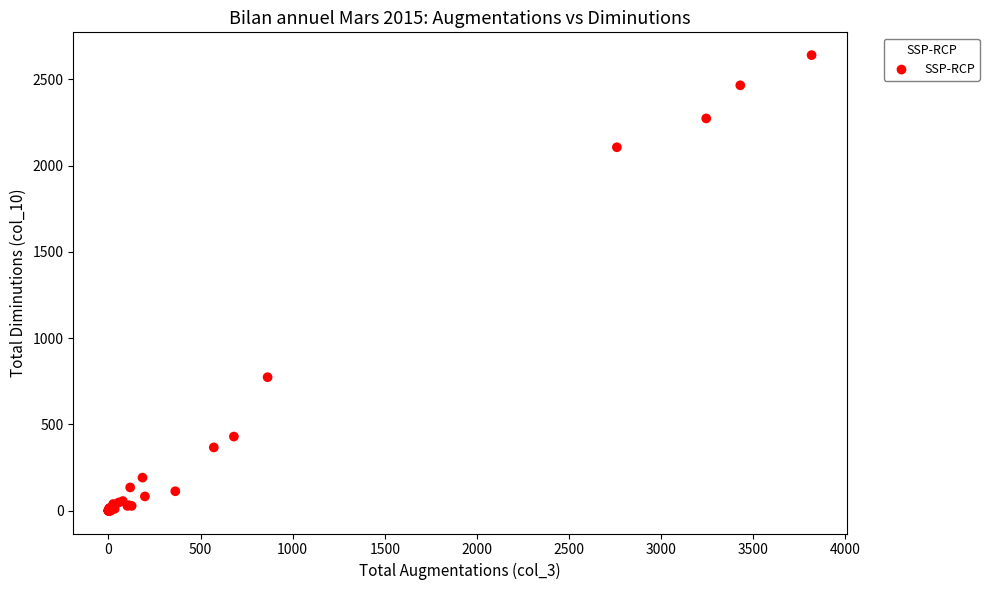

What Y value in the scatter plot is closest to 1320?

774